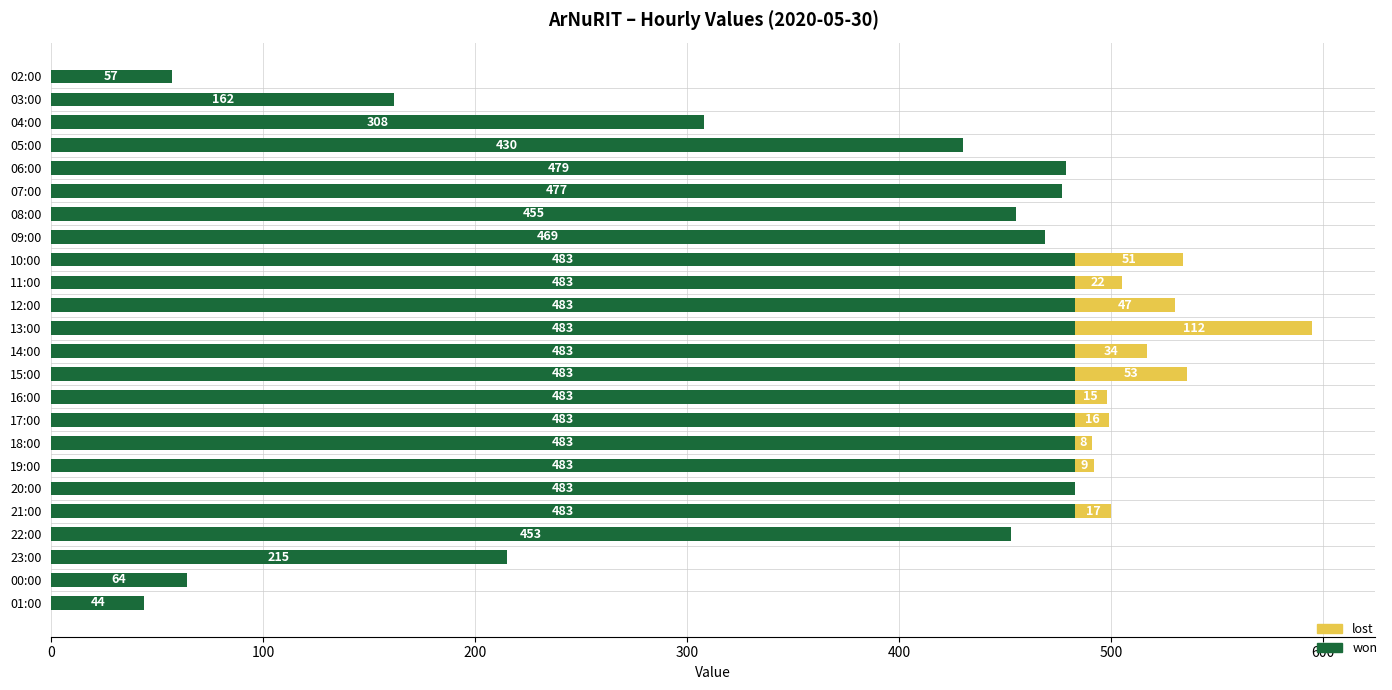

Is it true that won equals 178 at 16:00?

False